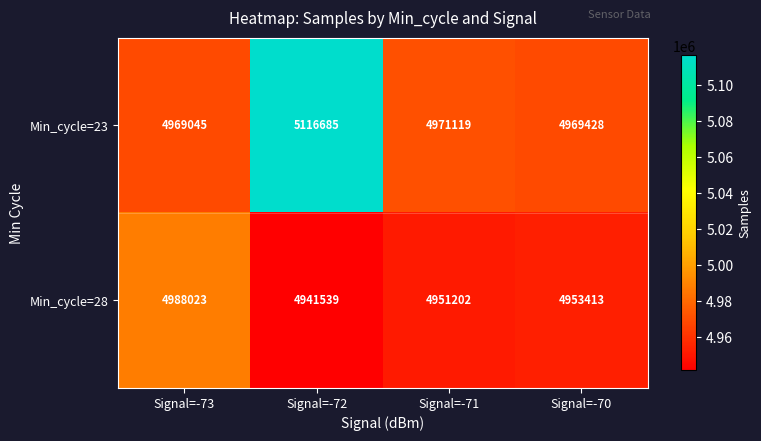

The Min_cycle=28 series shows 4951202 at Signal=-71. True or false?

True